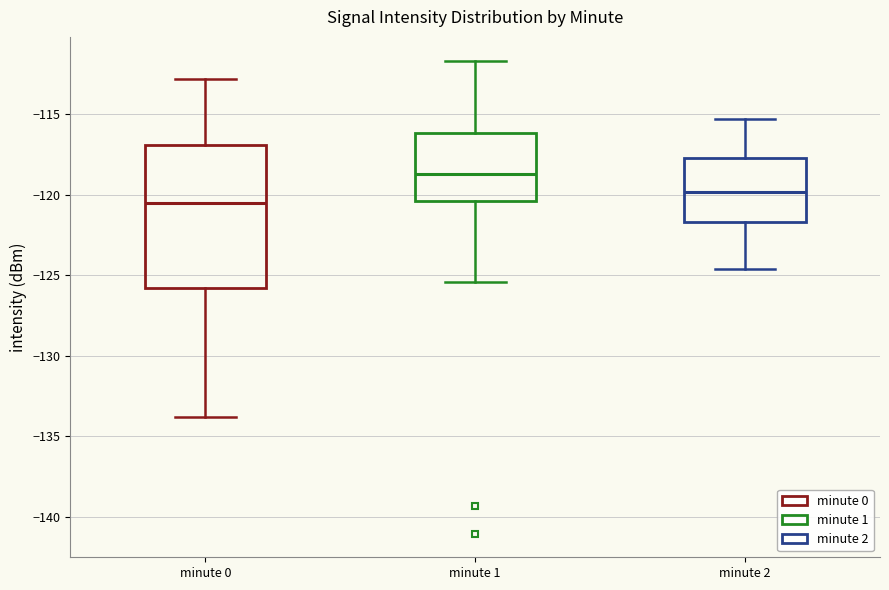

Reading left to right, read every box against the y-axis: the position of its median line, the range the box covers, and the ends of its whiskers. The values are not printed on the chart, so give them approximately, as read against the axis.

minute 0: median -120.5, box -126.0 to -117.0, whiskers -134.0 to -113.0
minute 1: median -118.5, box -120.5 to -116.0, whiskers -125.5 to -111.5
minute 2: median -120.0, box -121.5 to -117.5, whiskers -124.5 to -115.5